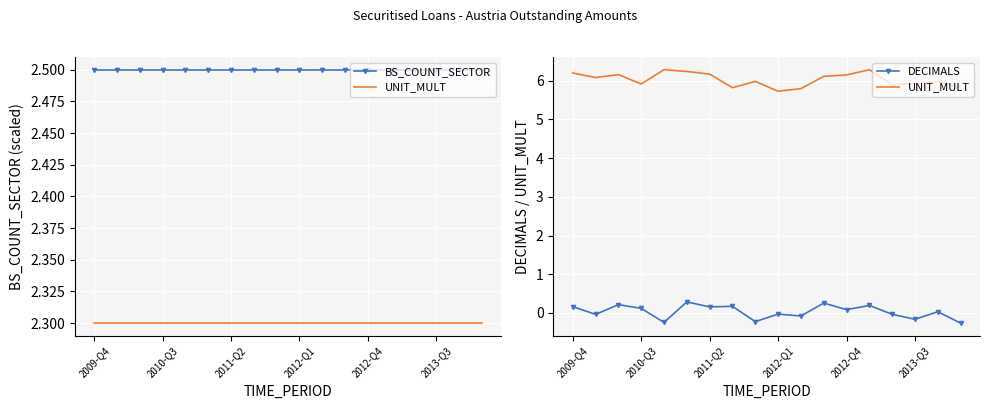

What is the total value across all series at 17?

8.1